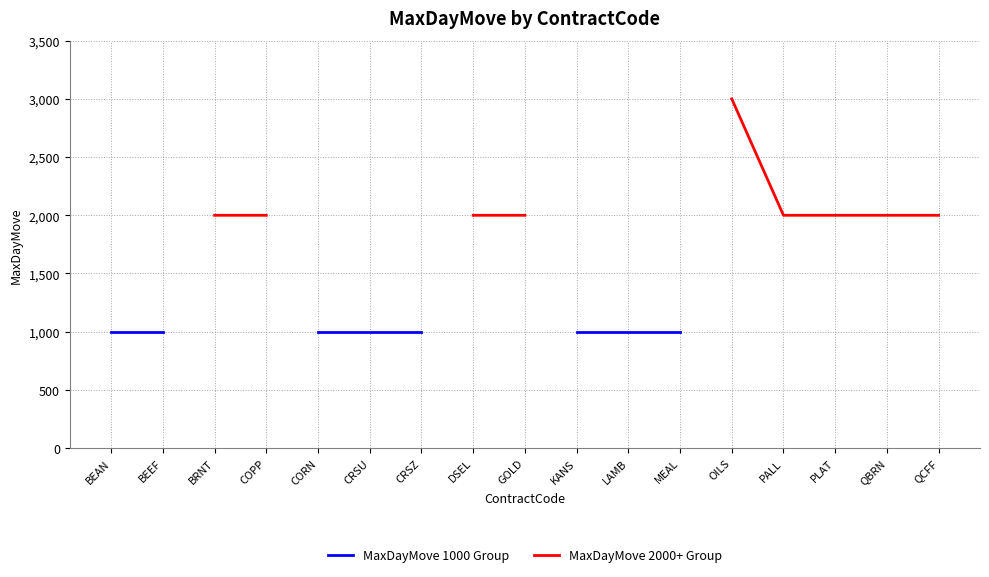

What is the label of the 10th point from the right?

DSEL